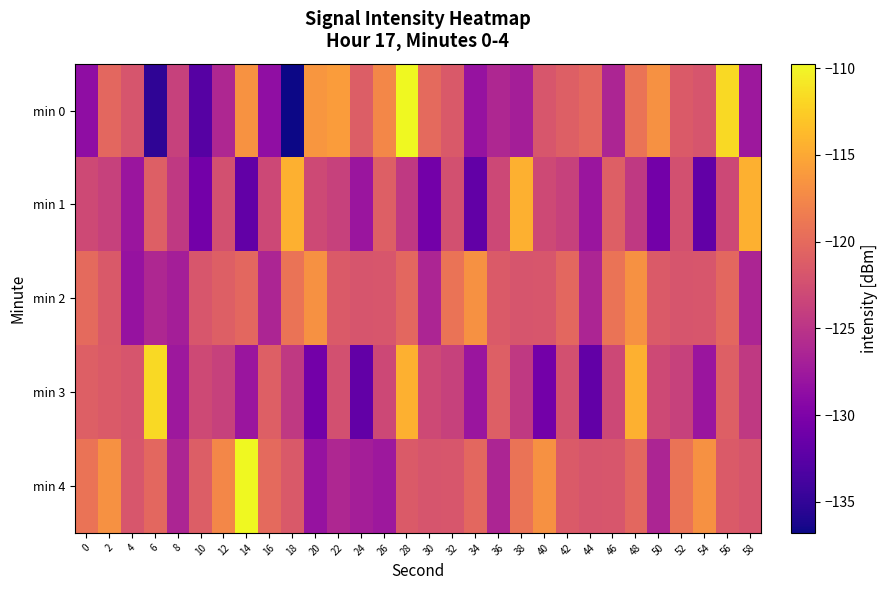

Which series has the largest total across all categories?

min 4